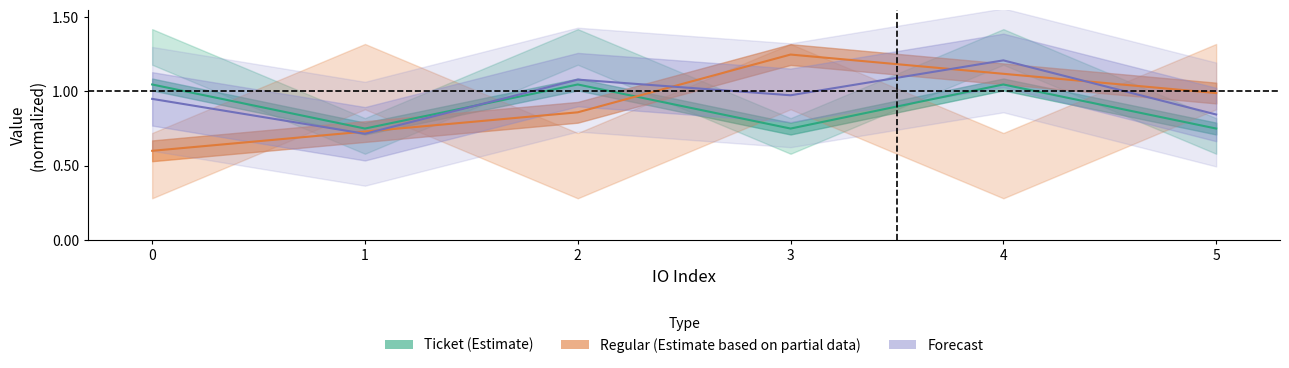

What is the difference between the highest and lowest values at 5?

0.2